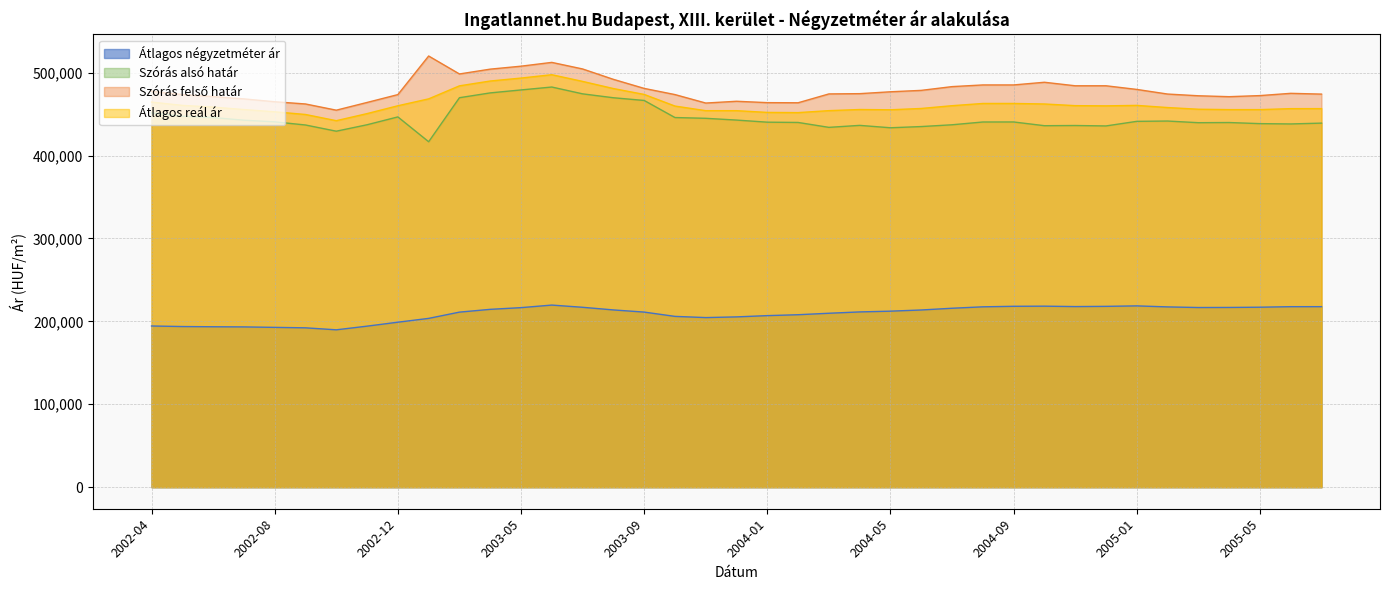

Is the value of Szórás felső határ at 2004-12 greater than the value of Szórás alsó határ at 2002-07?

Yes